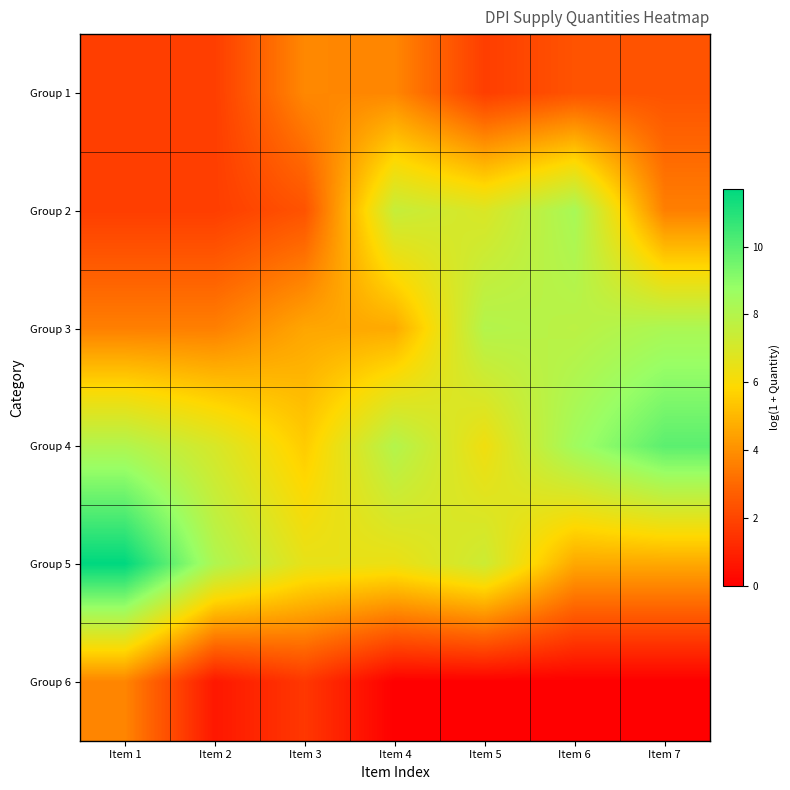

Reading left to right, list all the values displayed in this chart.

Group 1: Item 1=1.8	Item 2=1.8	Item 3=3.8	Item 4=3.8	Item 5=1.8	Item 6=2.4	Item 7=2.4
Group 2: Item 1=1.8	Item 2=1.8	Item 3=2.4	Item 4=7.5	Item 5=6.9	Item 6=8.3	Item 7=3.6
Group 3: Item 1=3.6	Item 2=3.6	Item 3=4.6	Item 4=4.7	Item 5=8.0	Item 6=7.8	Item 7=8.2
Group 4: Item 1=8.1	Item 2=7.0	Item 3=5.5	Item 4=8.0	Item 5=6.3	Item 6=8.5	Item 7=9.9
Group 5: Item 1=11.7	Item 2=8.1	Item 3=6.6	Item 4=6.4	Item 5=7.3	Item 6=4.6	Item 7=4.6
Group 6: Item 1=3.7	Item 2=0.7	Item 3=1.6	Item 4=0.0	Item 5=0.0	Item 6=0.0	Item 7=0.0